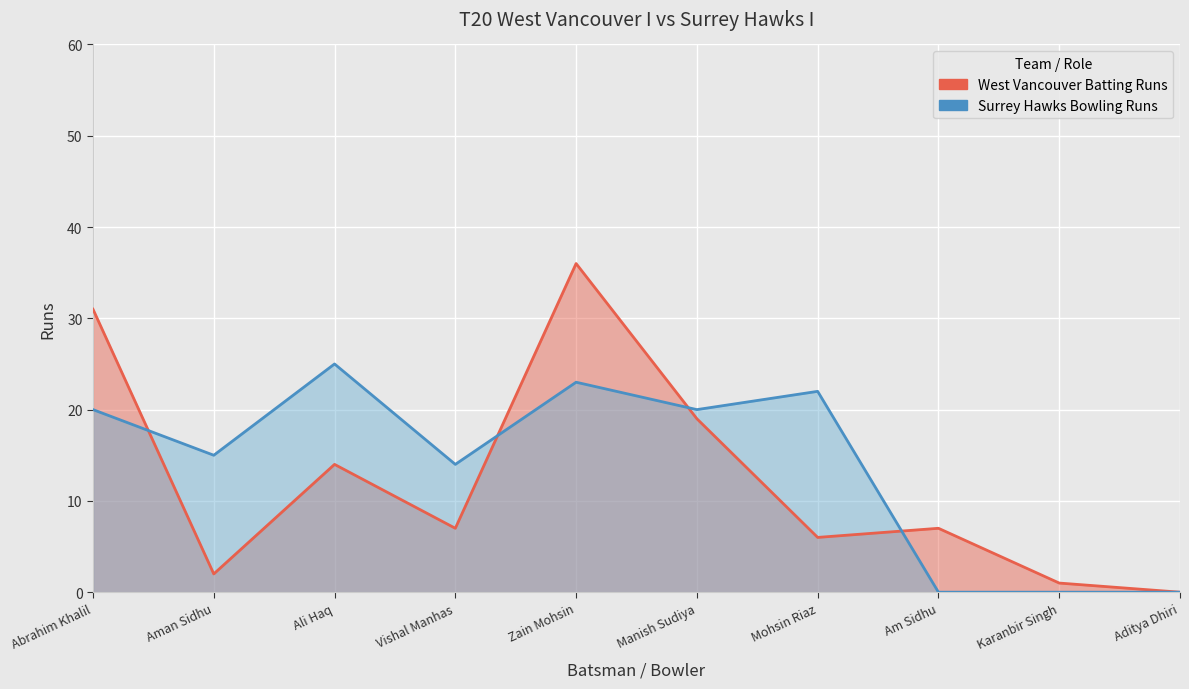

How many values in the West Vancouver Batting Runs series are below 7?

4